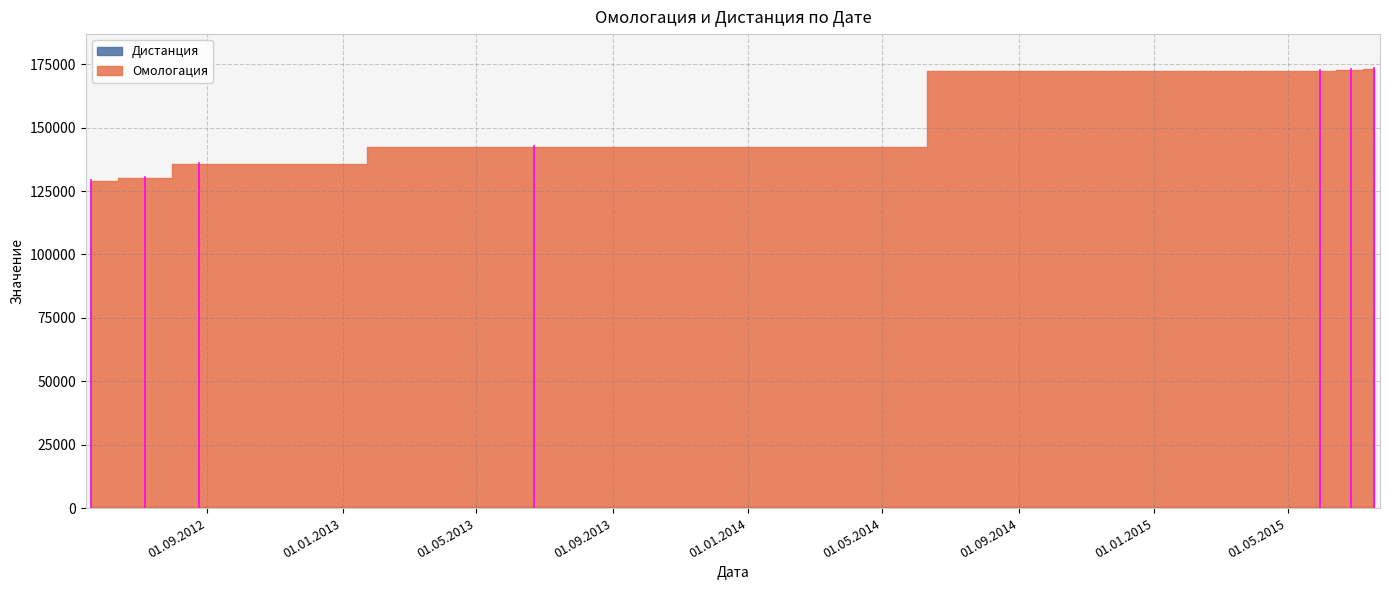

At how many categories does at least one series exceed 10936?

7